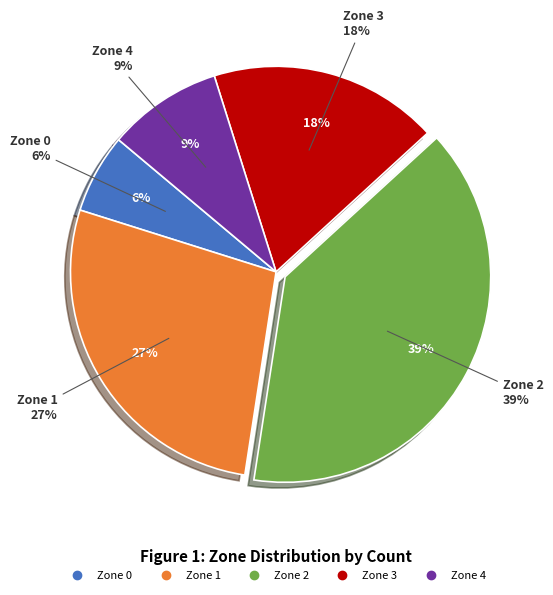

Which category has the smallest portion of the pie?

Zone 0